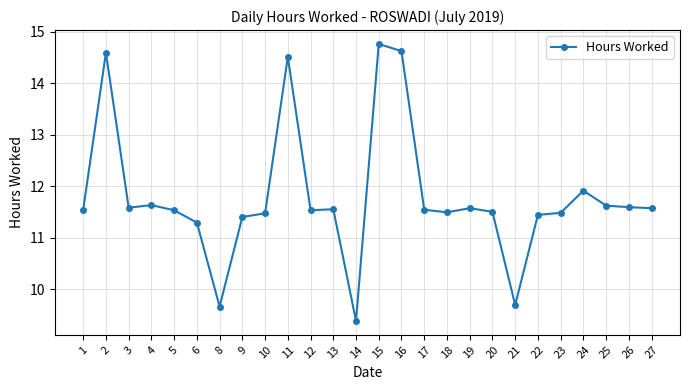

What is the average value?

11.8